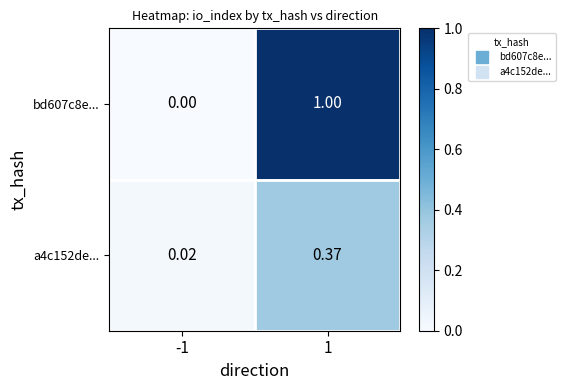

What is the maximum value shown in the chart?

1.0